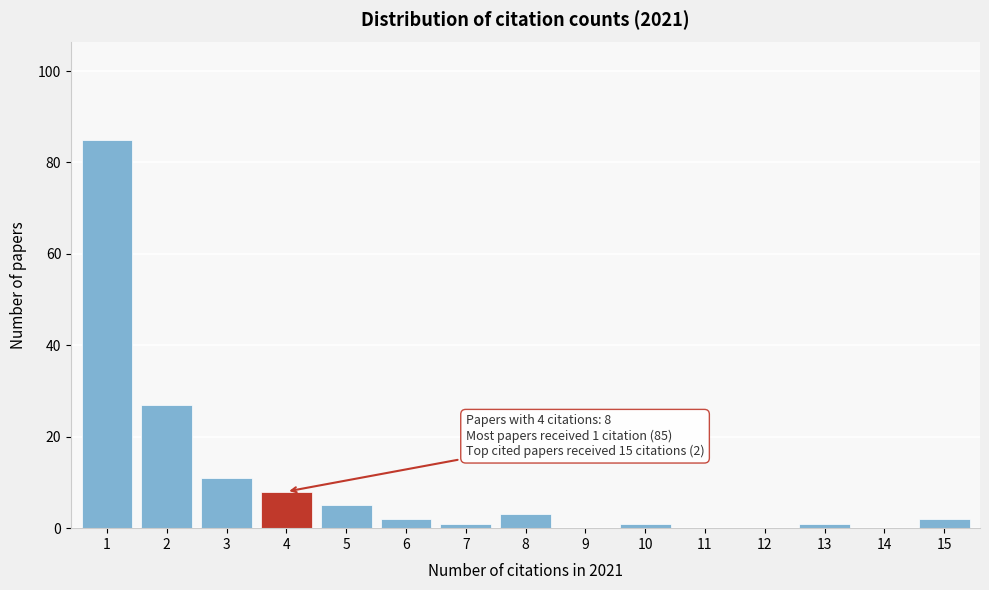

Reading right to left, extract all data points from this chart.

15=2	14=0	13=1	12=0	11=0	10=1	9=0	8=3	7=1	6=2	5=5	4=8	3=11	2=27	1=85